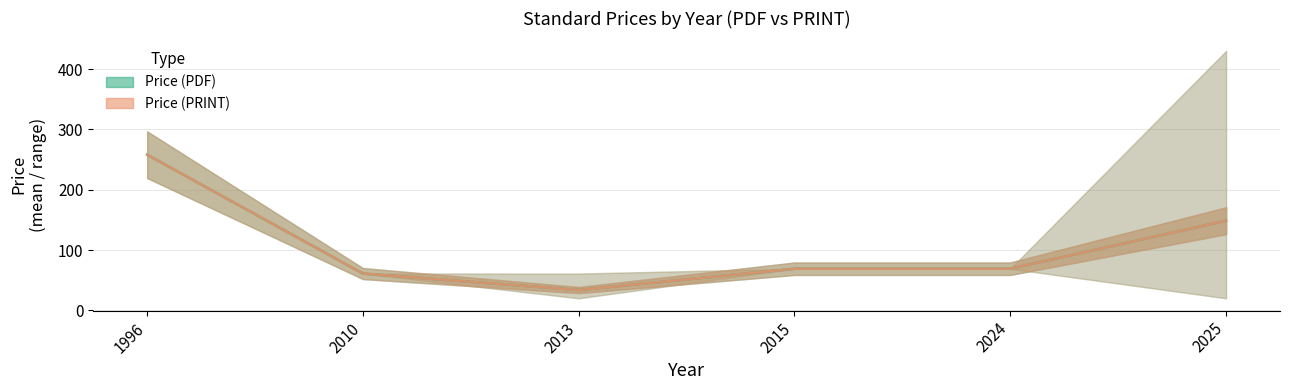

Where is Price (PDF) nearest to the value 145?

2025